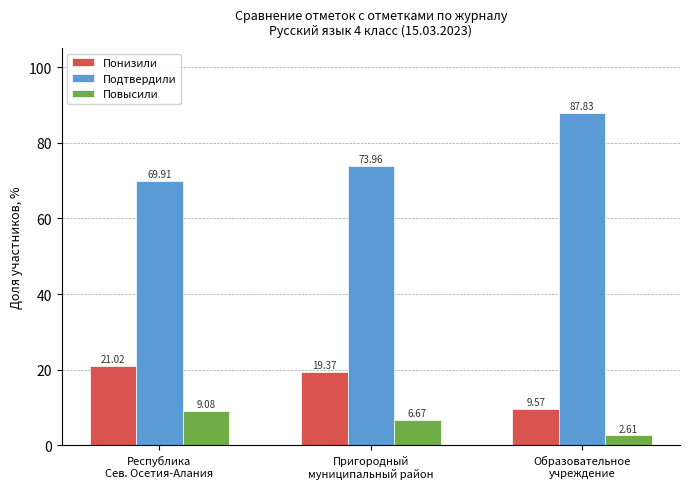

What value does the Повысили series have at Пригородный
муниципальный район?

6.7